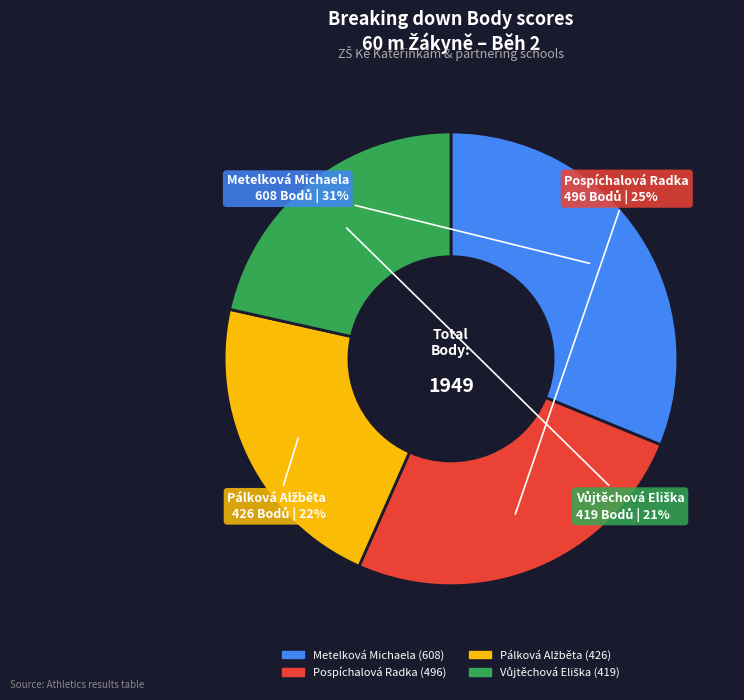

Which has a higher value, Metelková Michaela or Pospíchalová Radka?

Metelková Michaela